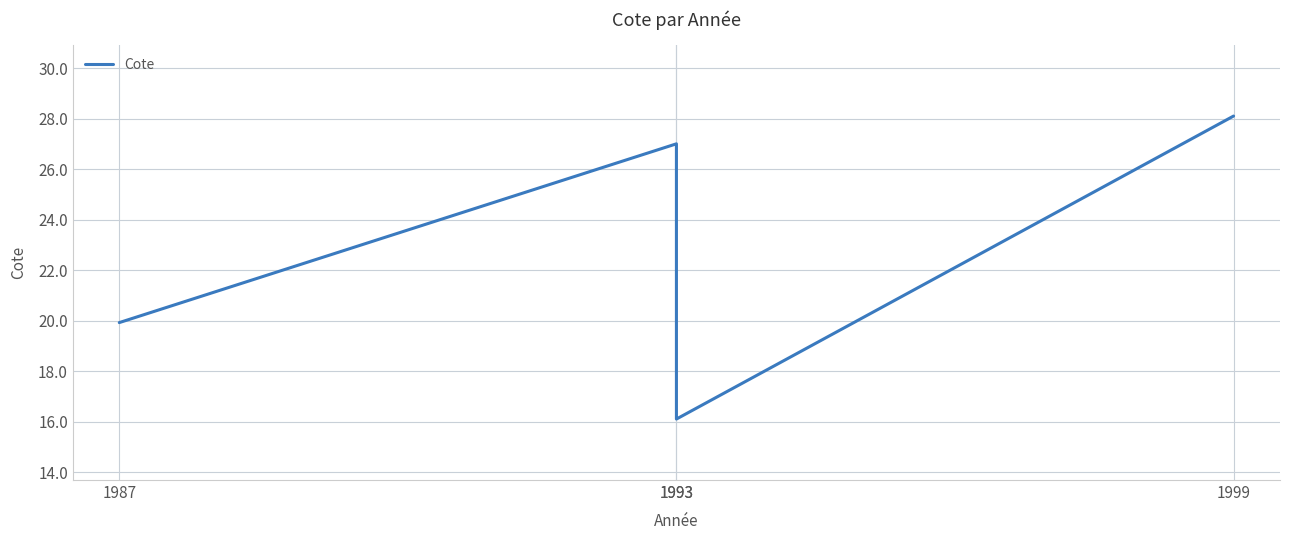

What is the value of the 2nd point from the left?

27.0